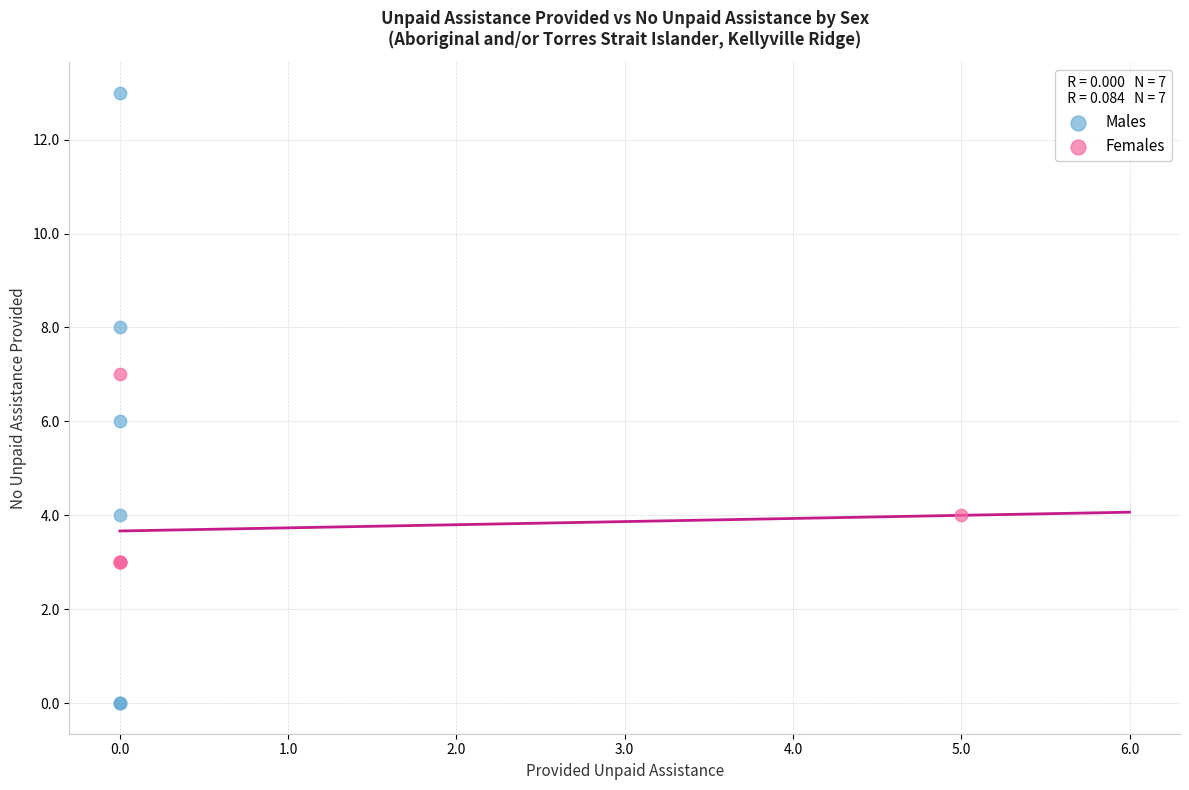

Which series reaches the minimum Y coordinate?

Males